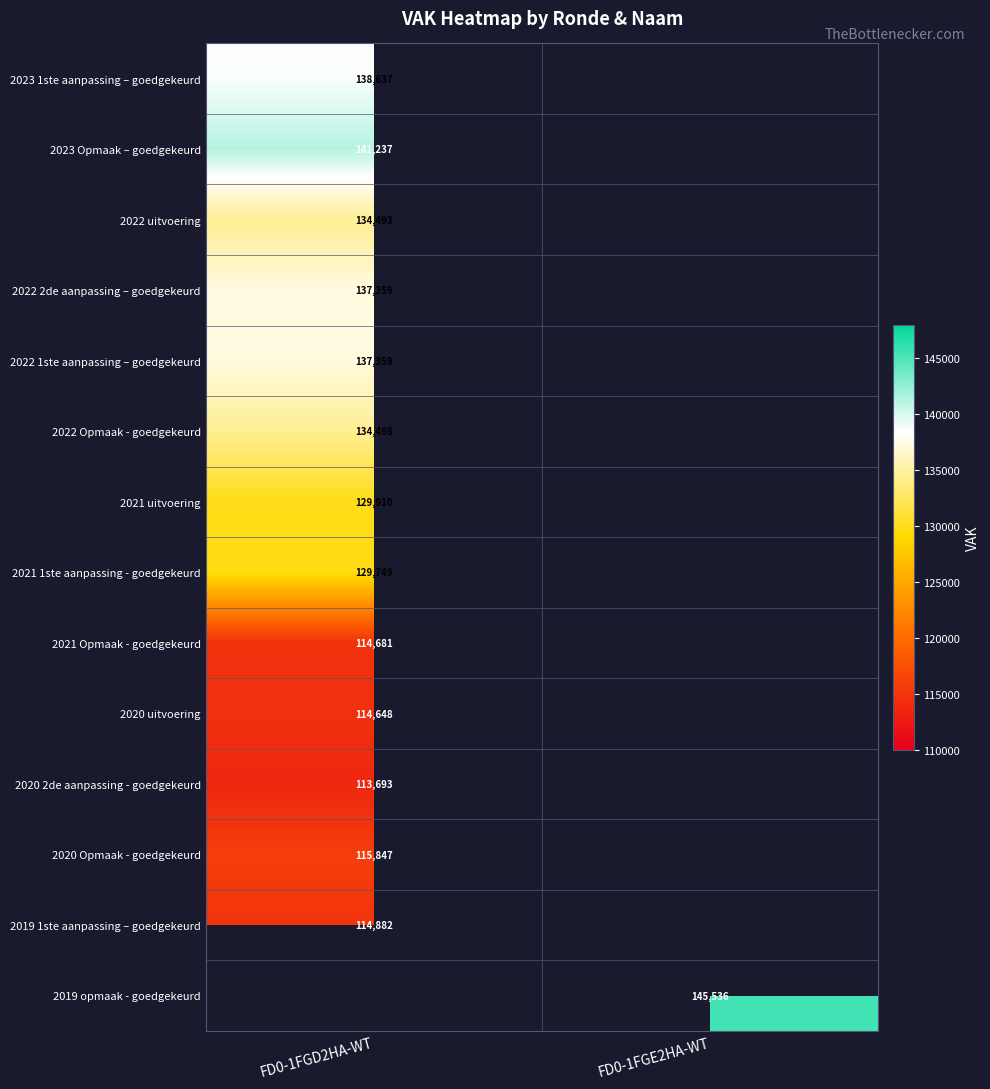

The value of 2019 1ste aanpassing – goedgekeurd at FD0-1FGD2HA-WT is 114882. True or false?

True